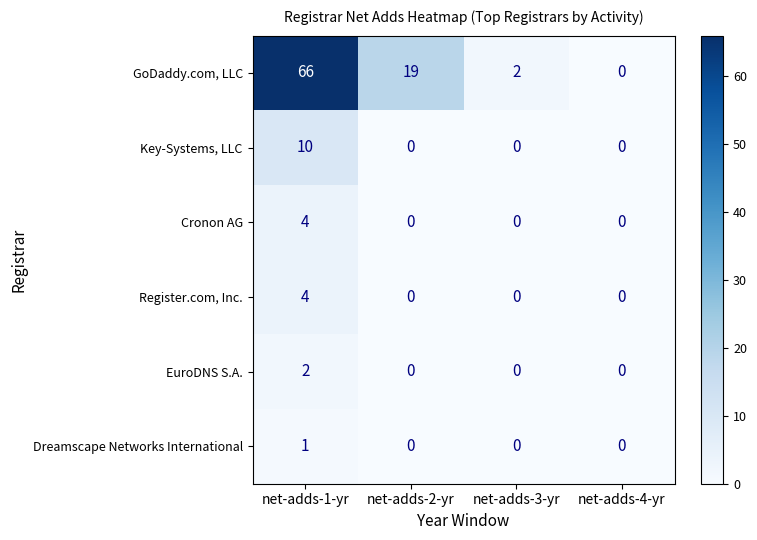

The Register.com, Inc. series shows 7 at net-adds-1-yr. True or false?

False